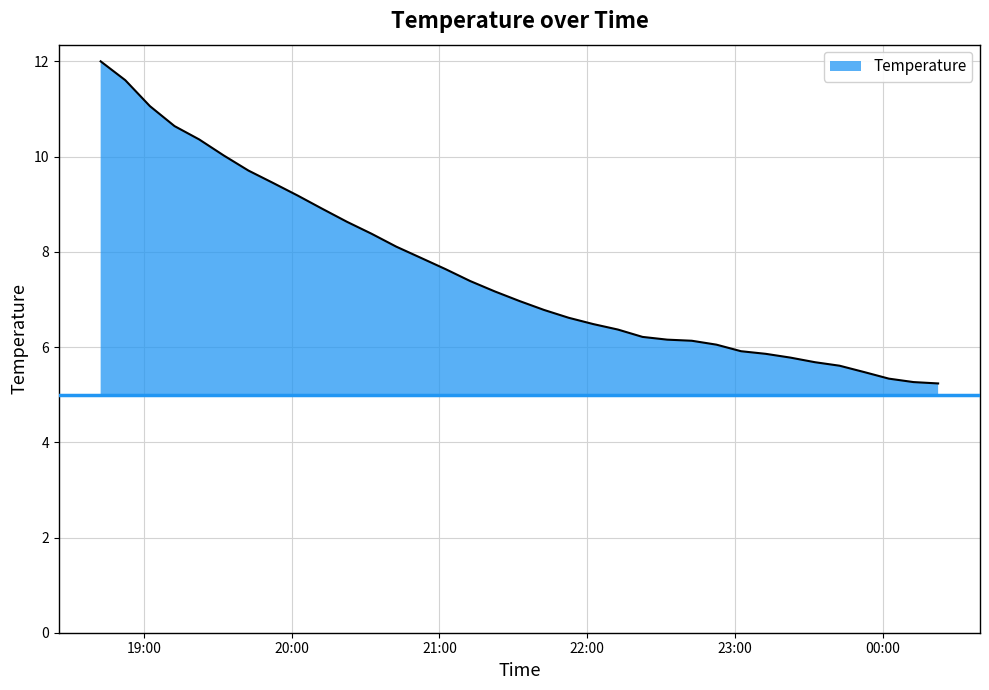

What is the minimum value shown in the chart?

5.2